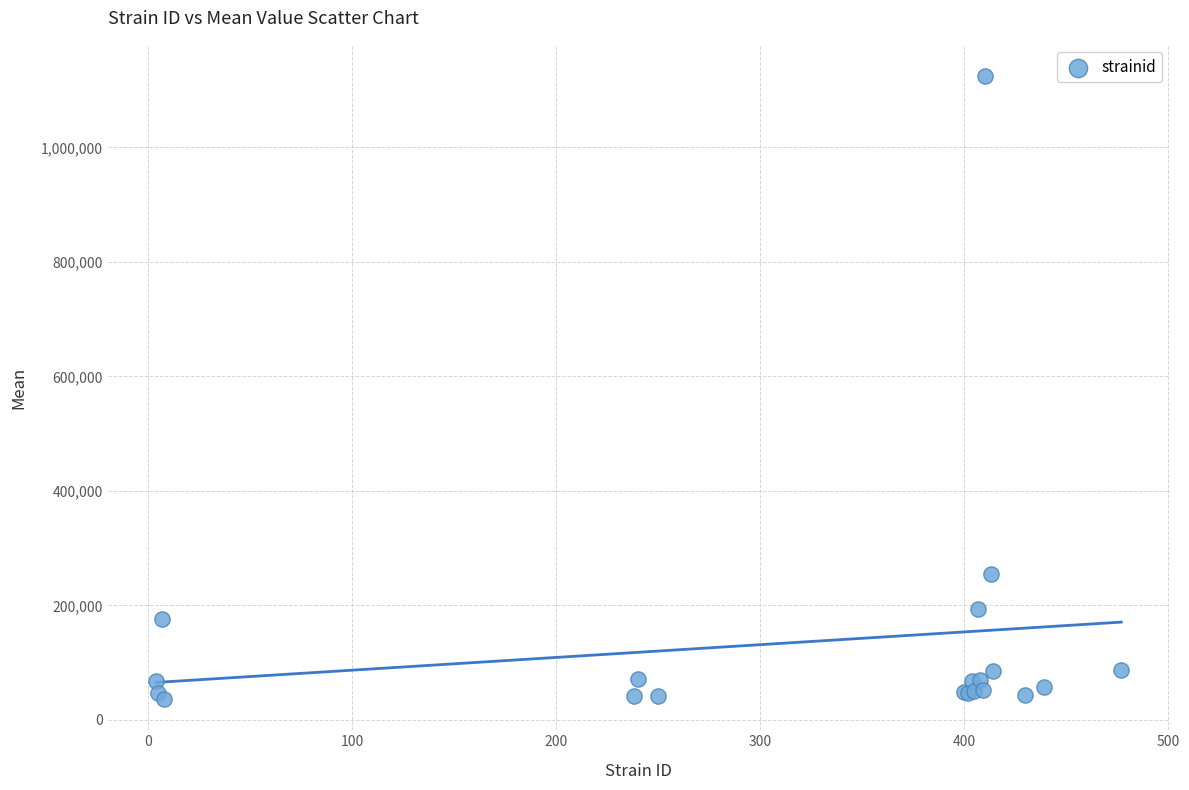

What Y value in the scatter plot is closest to 580471?

254046.5